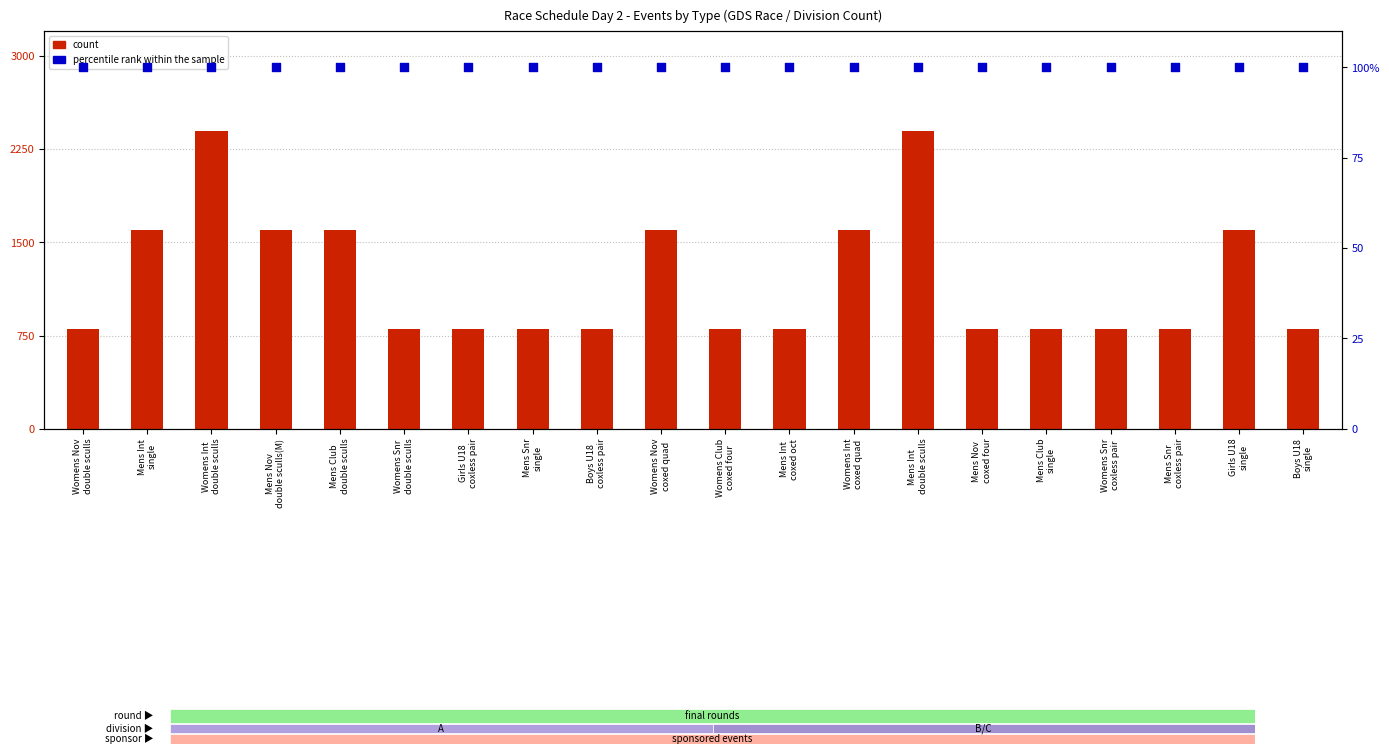

Which series reaches the maximum Y coordinate?

count